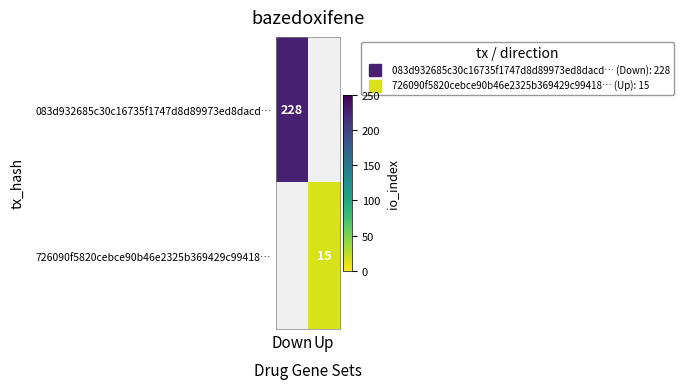

List the series in order of their peak value, highest first.

083d932685c30c16735f1747d8d89973ed8dacd…, 726090f5820cebce90b46e2325b369429c99418…